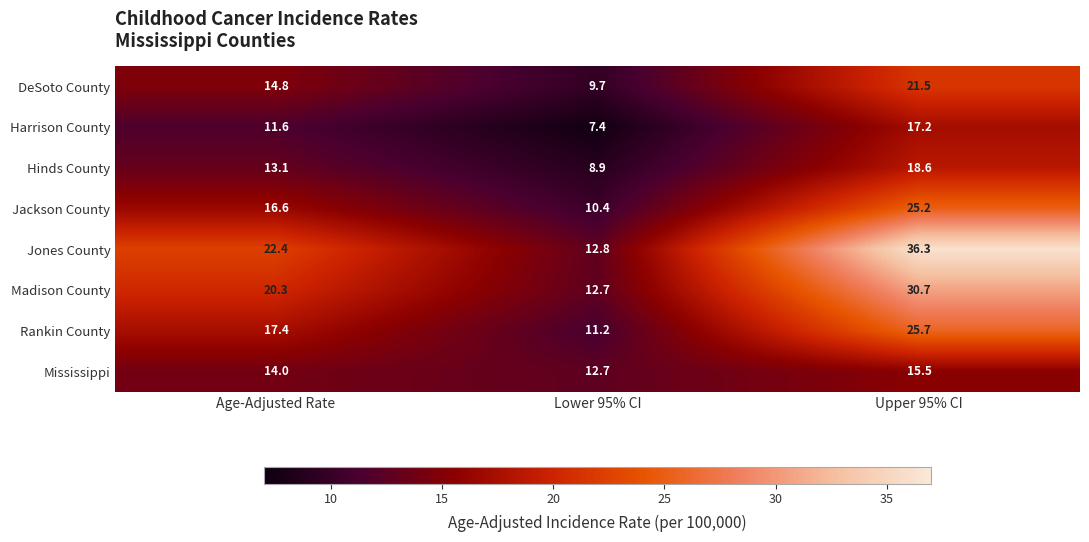

At Upper 95% CI, list the series in order from largest to smallest.

Jones County, Madison County, Rankin County, Jackson County, DeSoto County, Hinds County, Harrison County, Mississippi